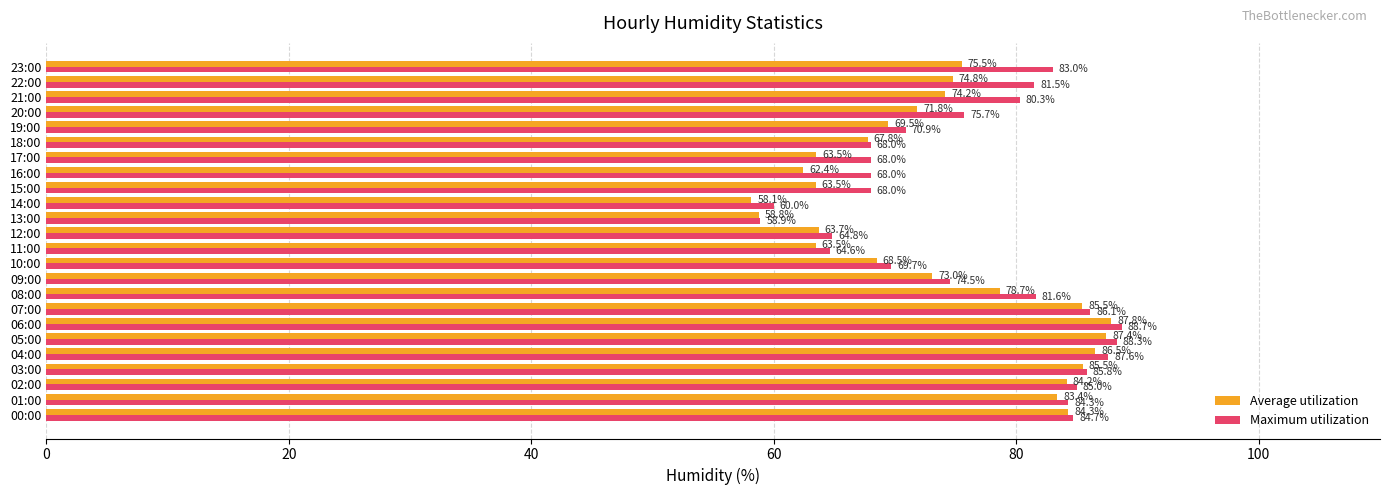

True or false: Average utilization has a value of 67.8 at 18:00.

True